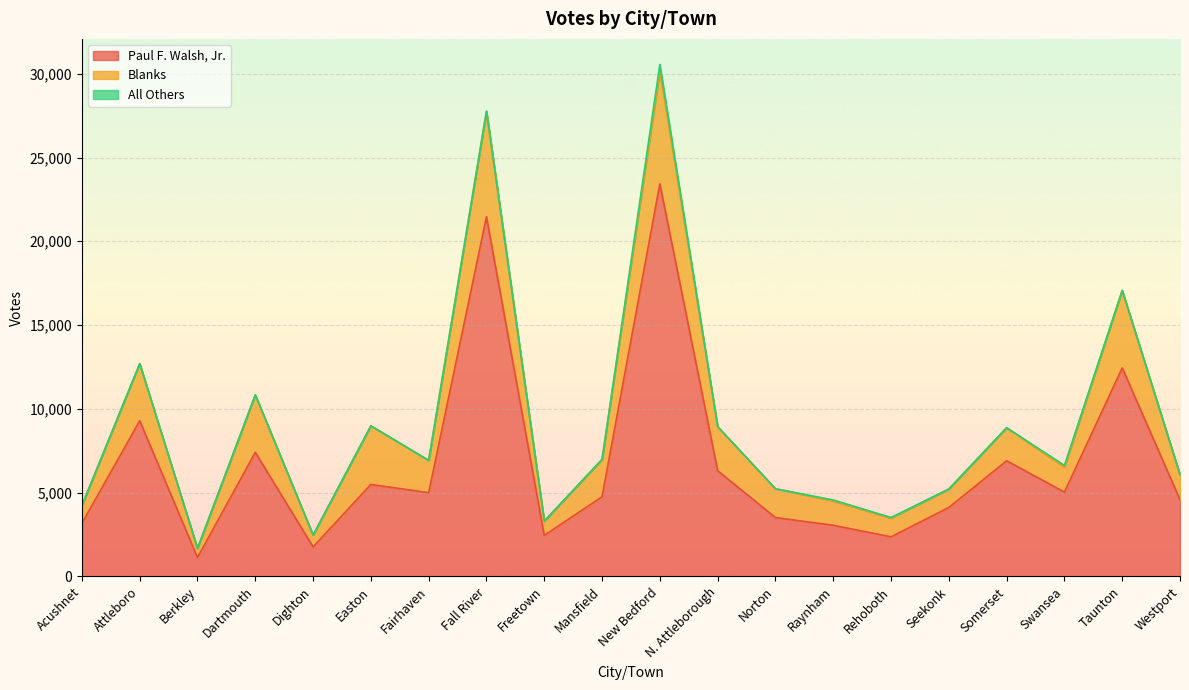

What is the difference between the second highest and second lowest values in the Blanks series?

5596